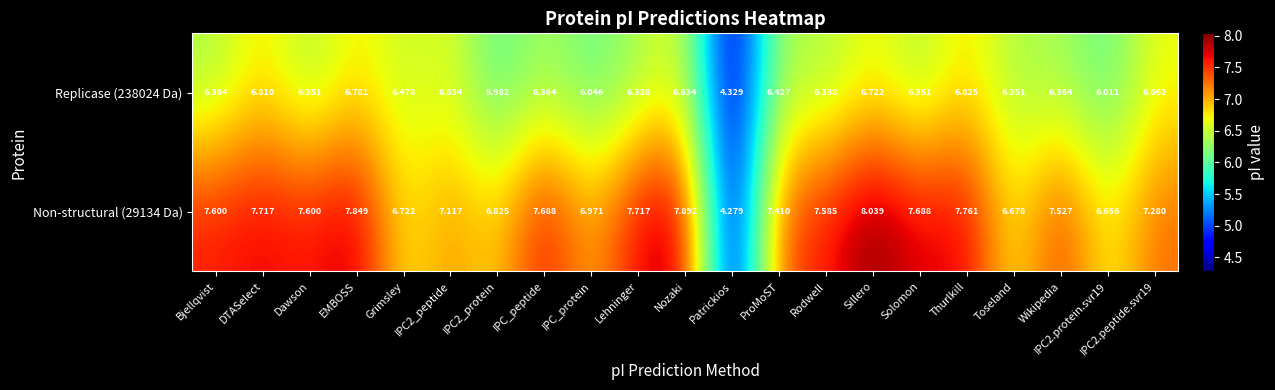

Which series has the largest range (max minus min)?

Non-structural (29134 Da)